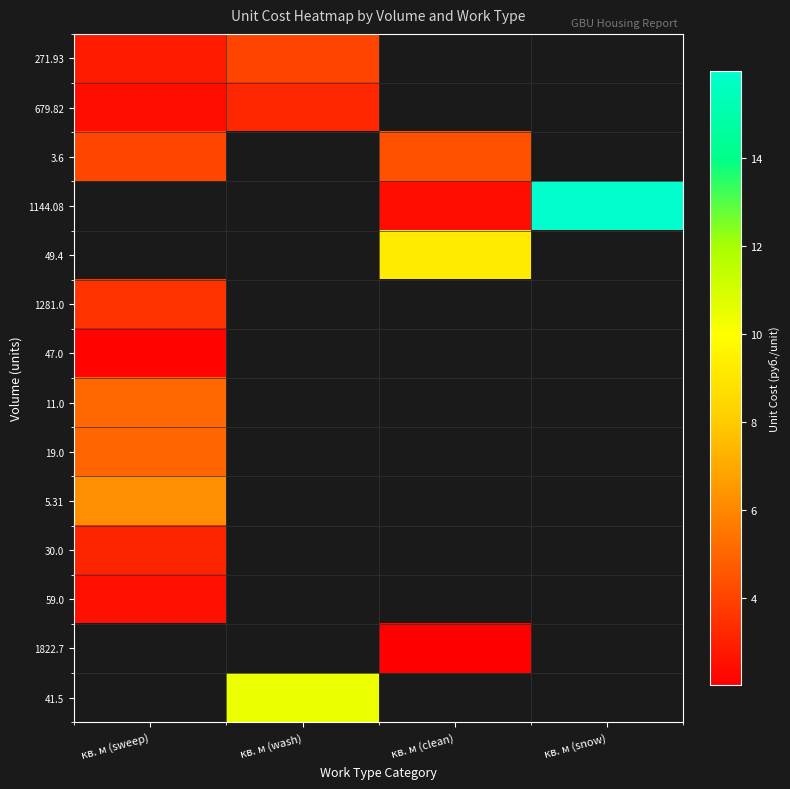

Is the value of 41.5 at кв. м (snow) greater than the value of 30.0 at кв. м (sweep)?

No